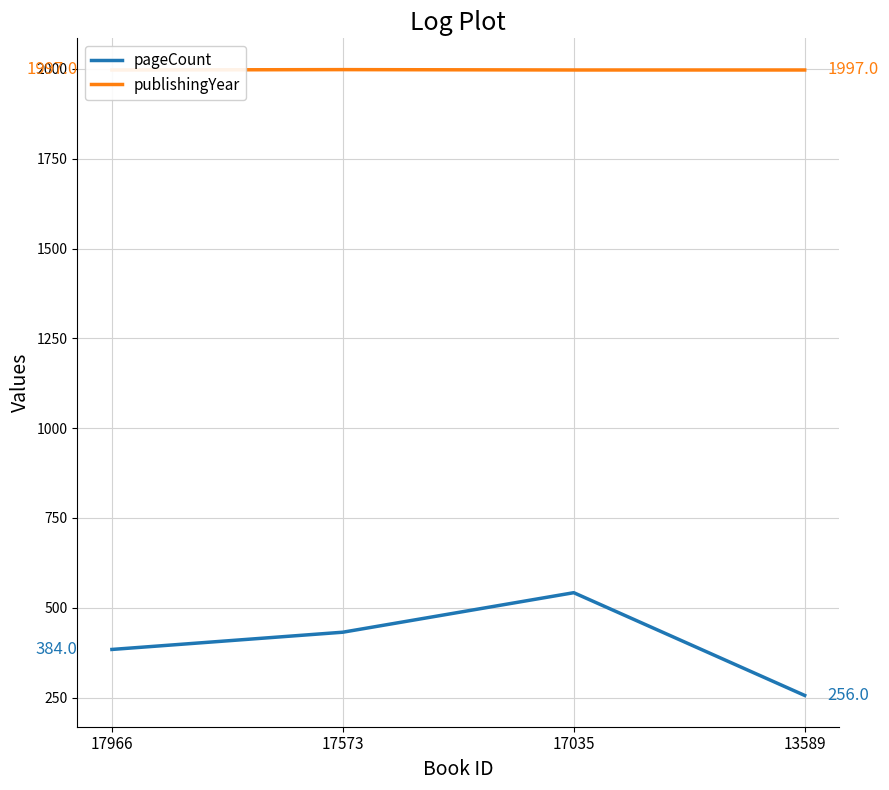

Which series changed the most between 17966 and 13589?

pageCount